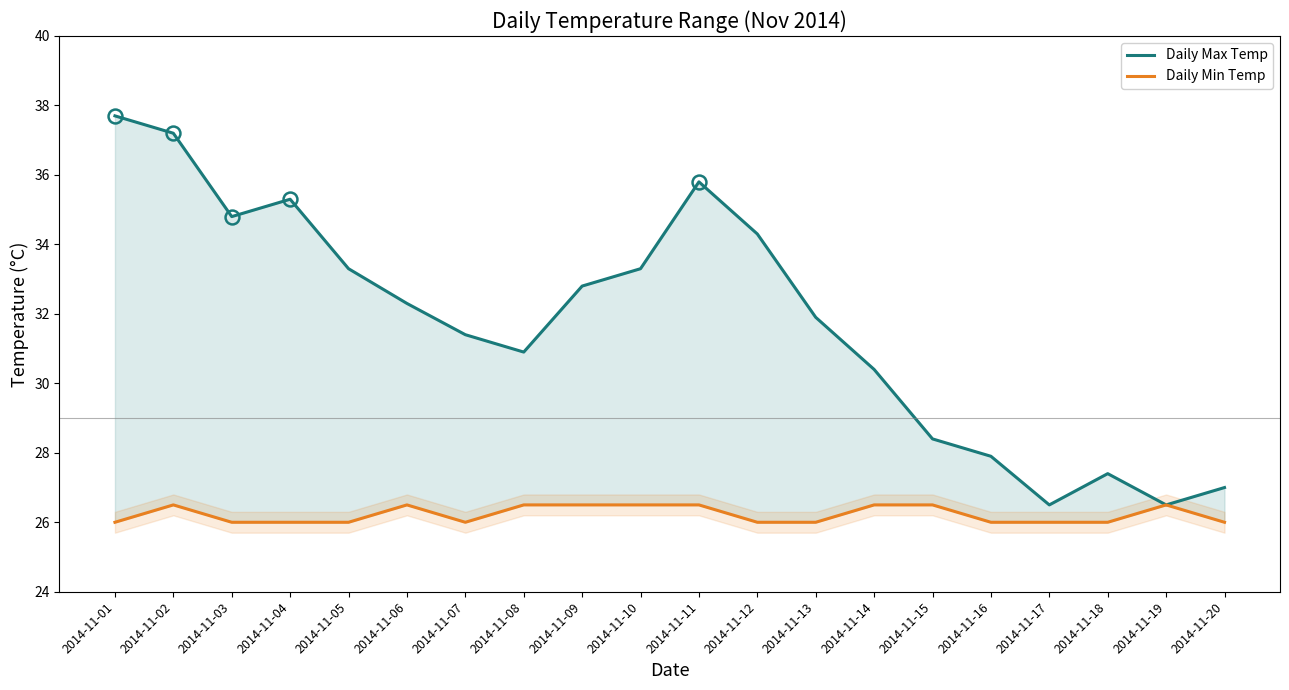

List the series in order of their peak value, lowest first.

Daily Min Temp, Daily Max Temp